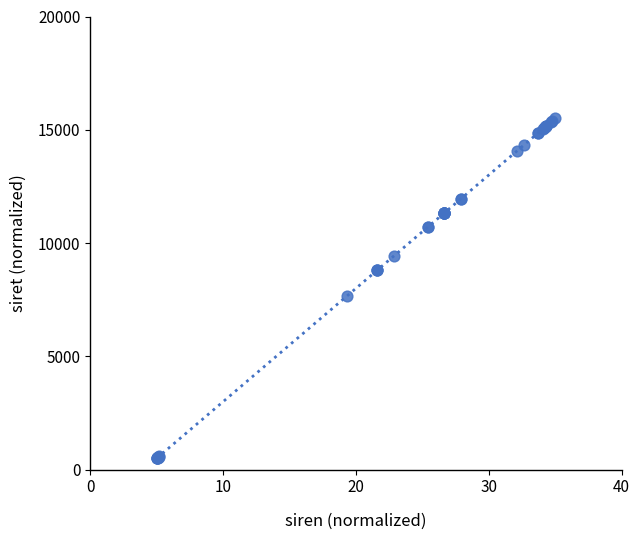

What Y value in the scatter plot is closest to 8000?

7673.9